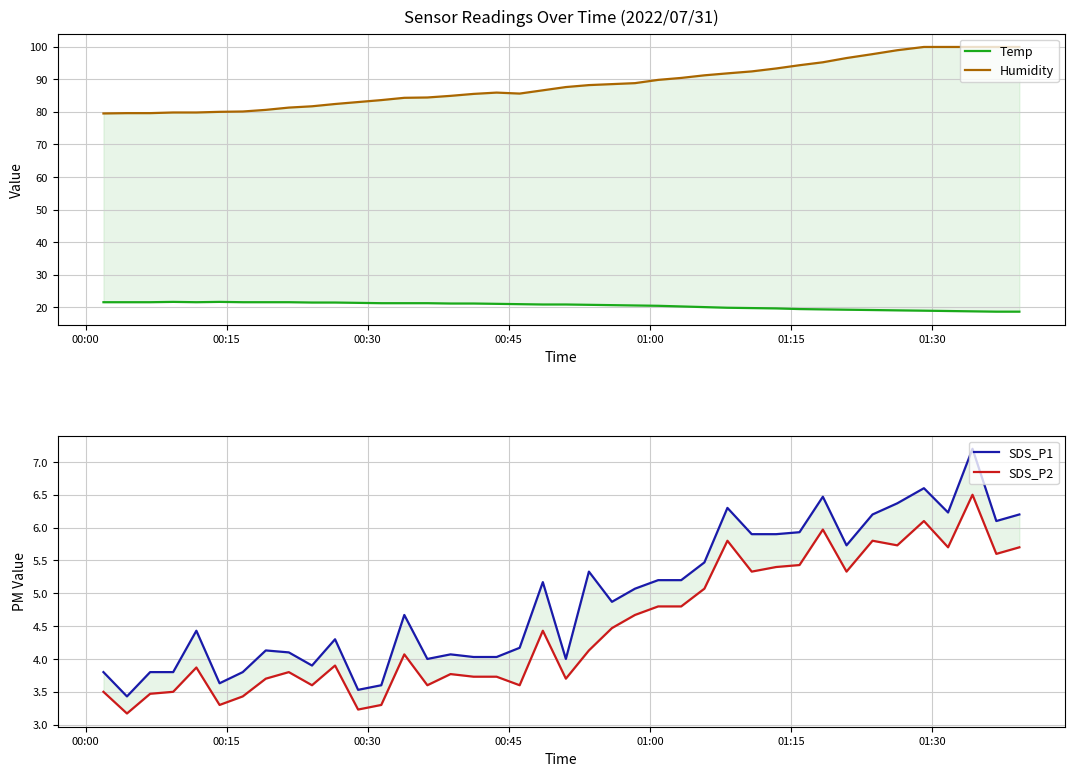

How many values in the SDS_P2 series exceed 4?

21